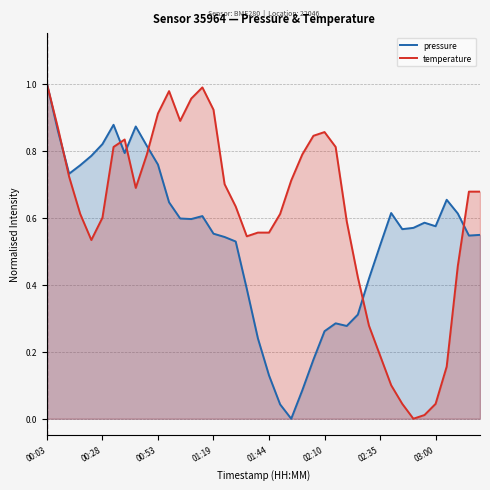

How many times do temperature and pressure cross each other?

6